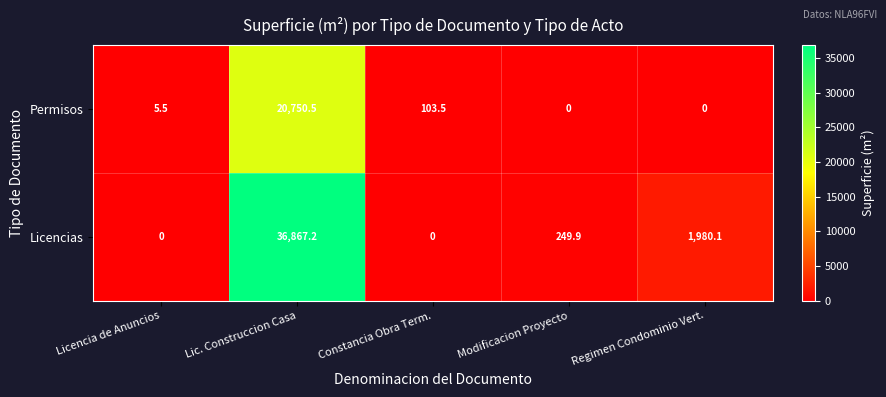

Is it true that Licencias equals -15098.8 at Licencia de Anuncios?

False